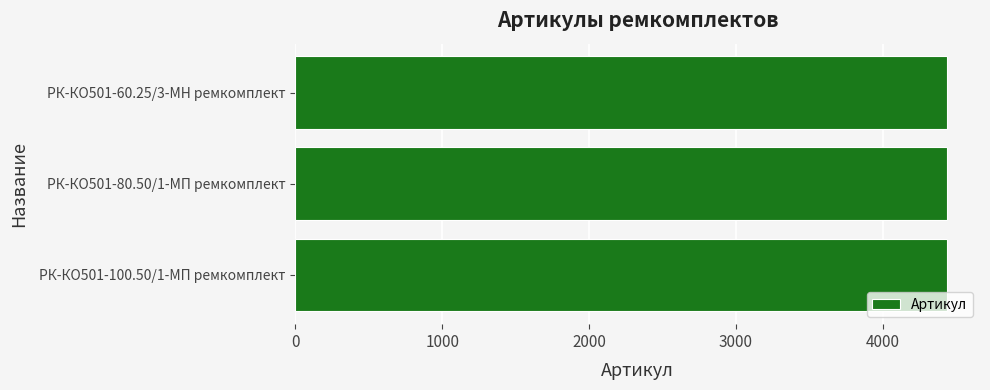

Are the bars grouped side by side (vs. stacked)?

No